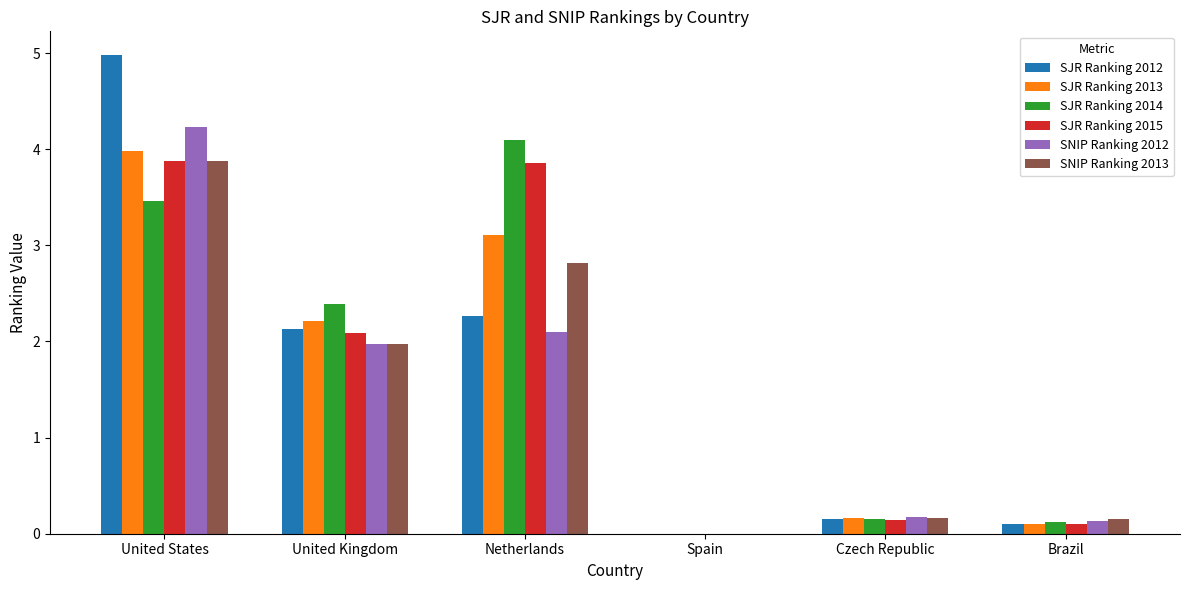

What is the greatest value displayed?

5.0